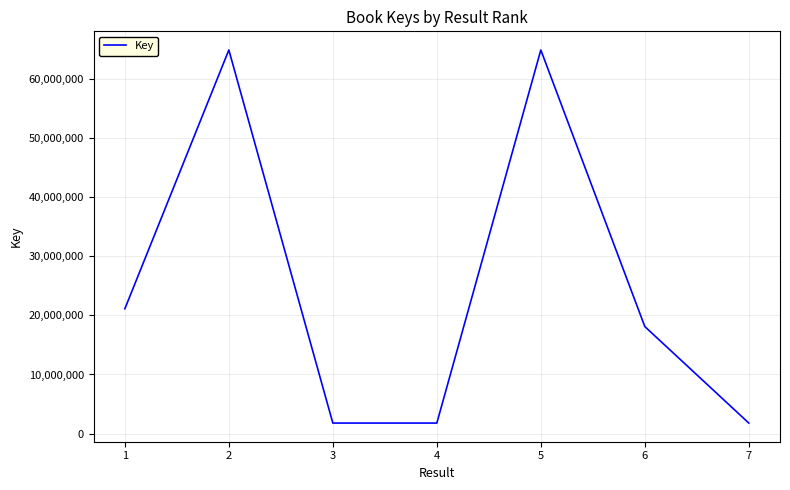

At which category does the data reach its first local peak?

2